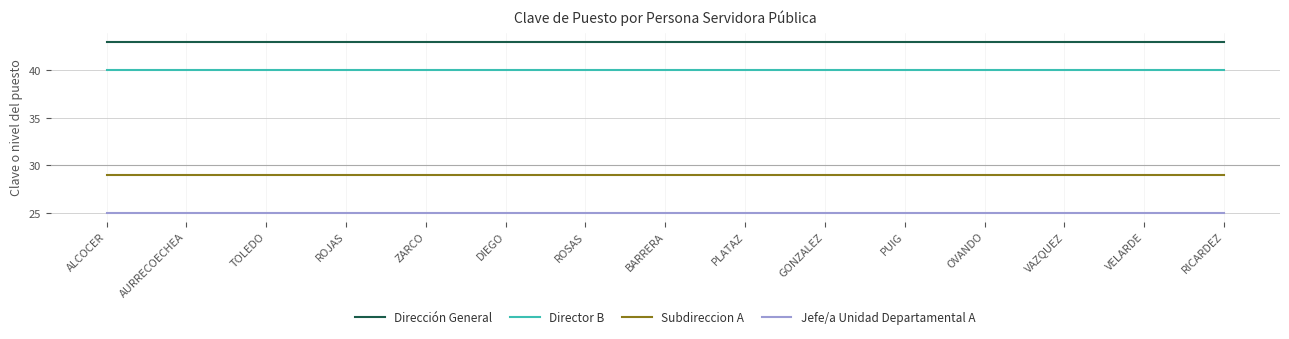

What is the maximum value shown in the chart?

43